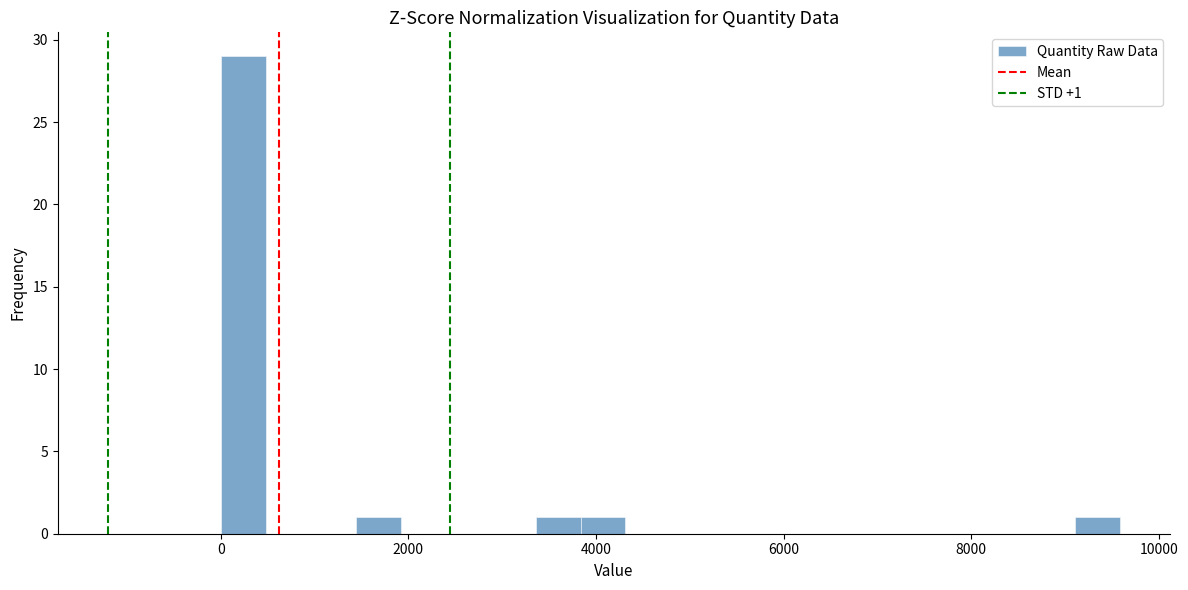

Read against the x-axis, roughly where is the centre of the tallest bar?

200